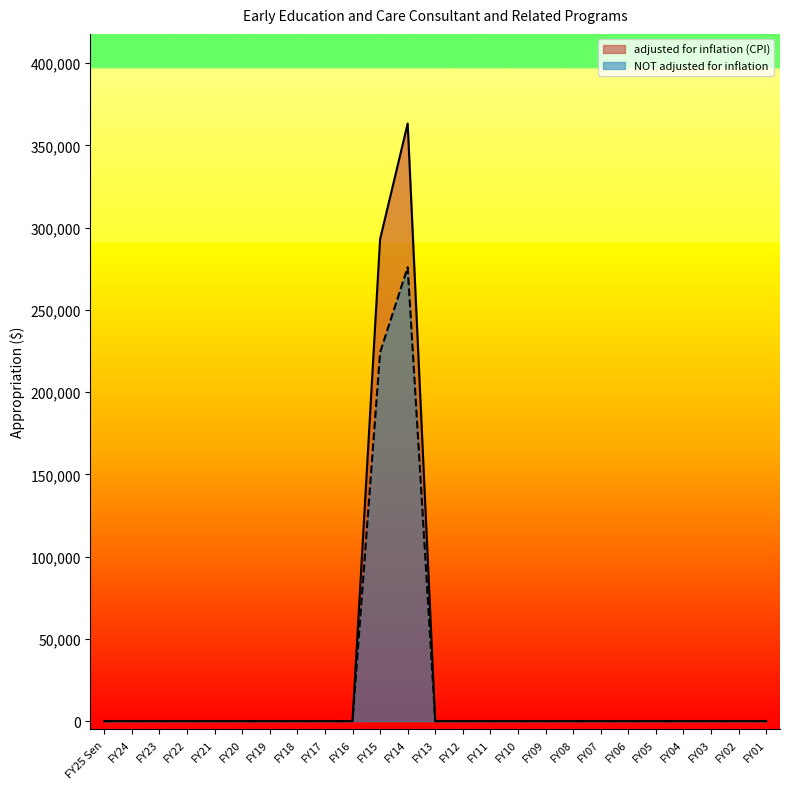

At FY14, list the series in order from largest to smallest.

adjusted for inflation (CPI), NOT adjusted for inflation